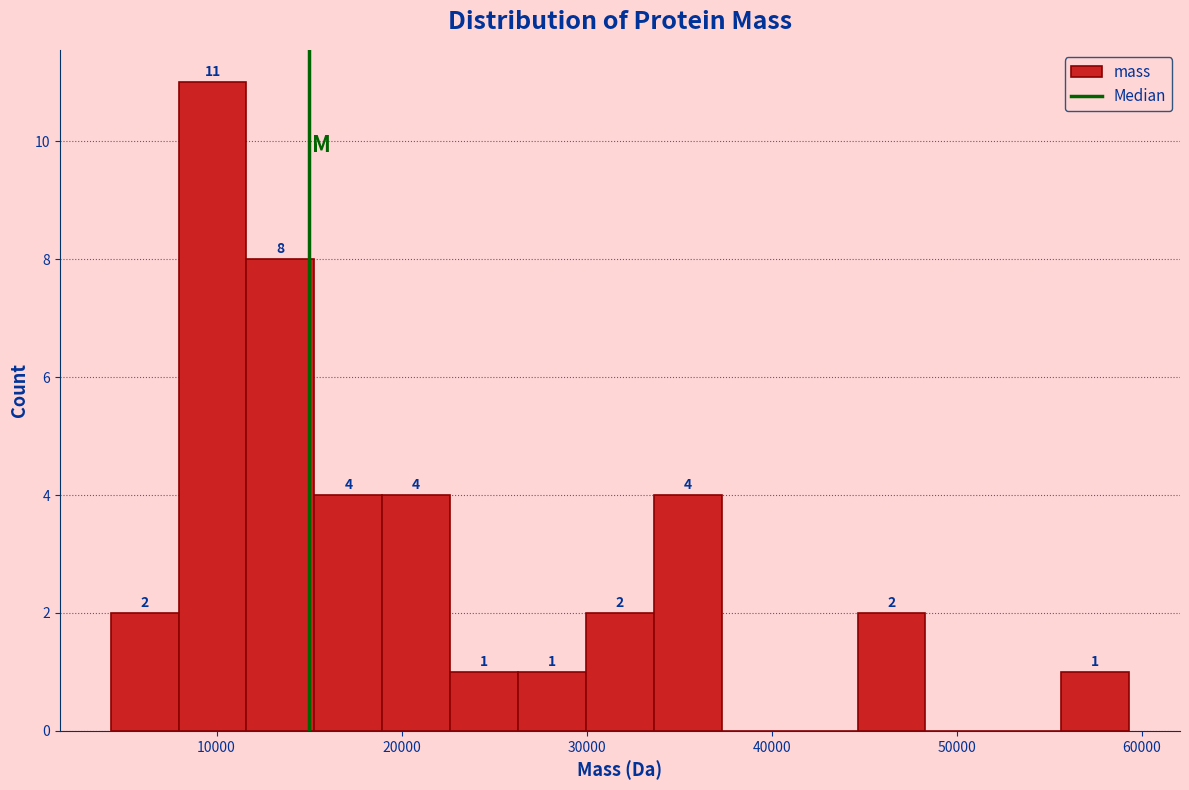

Read against the x-axis, roughly where is the centre of the tallest bar?

10000